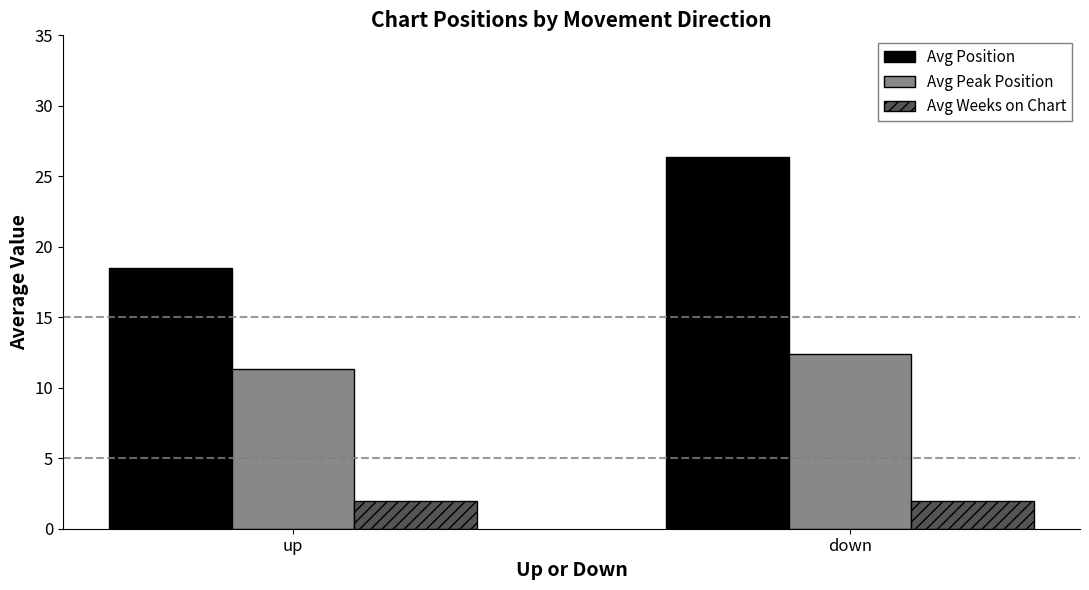

What is the highest value of the Avg Position series?

26.4